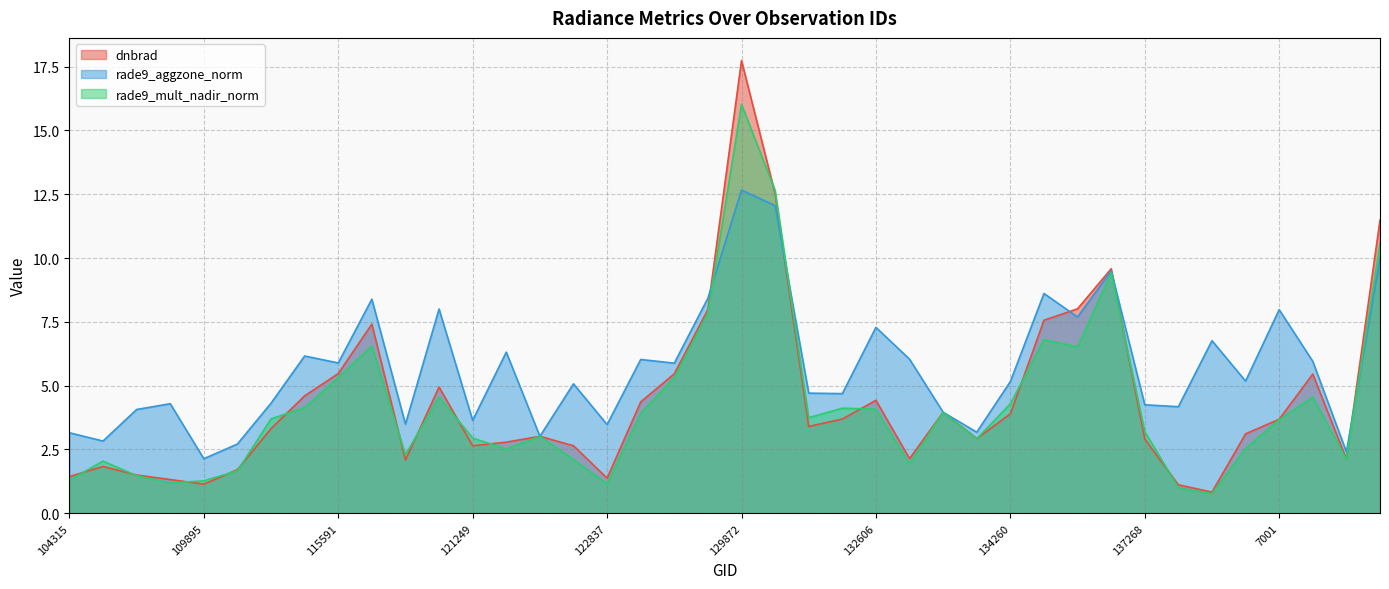

What is the difference between the dnbrad values at 122837 and 140768?

10.1